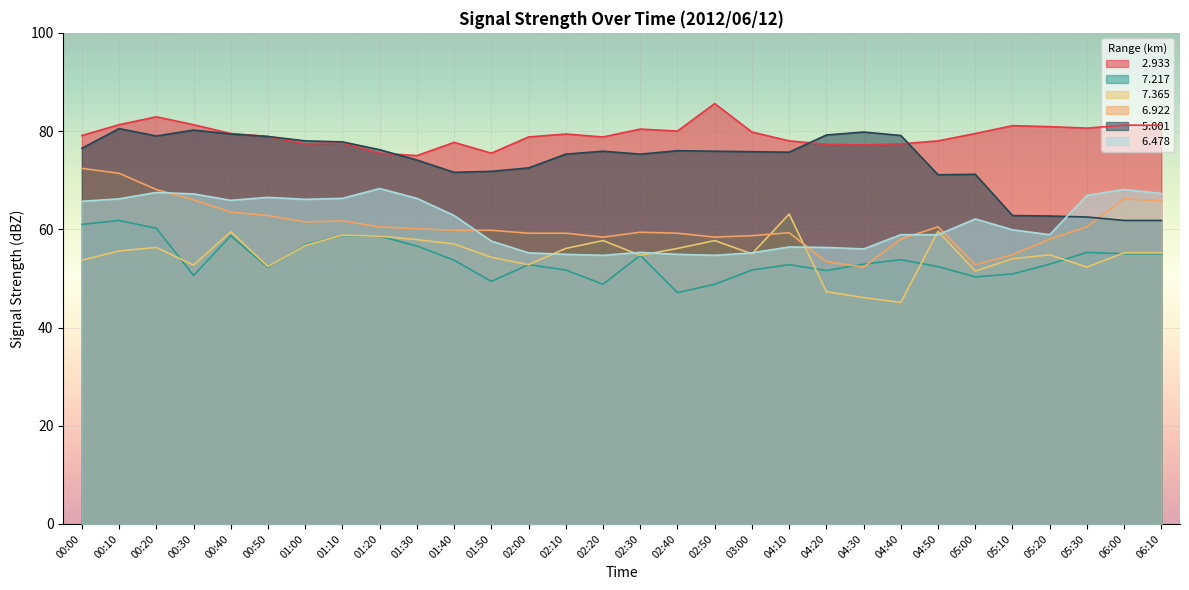

In   7.217, how many points are lower than both neighbors (excluding endpoints)?

7